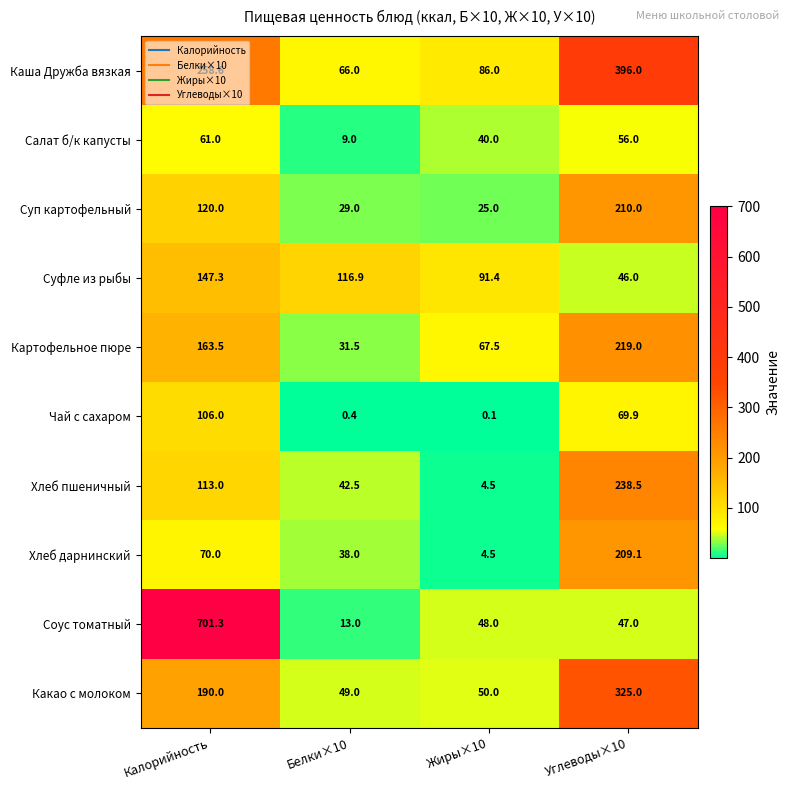

Between Жиры×10 and Углеводы×10, which series saw the biggest shift?

Каша Дружба вязкая